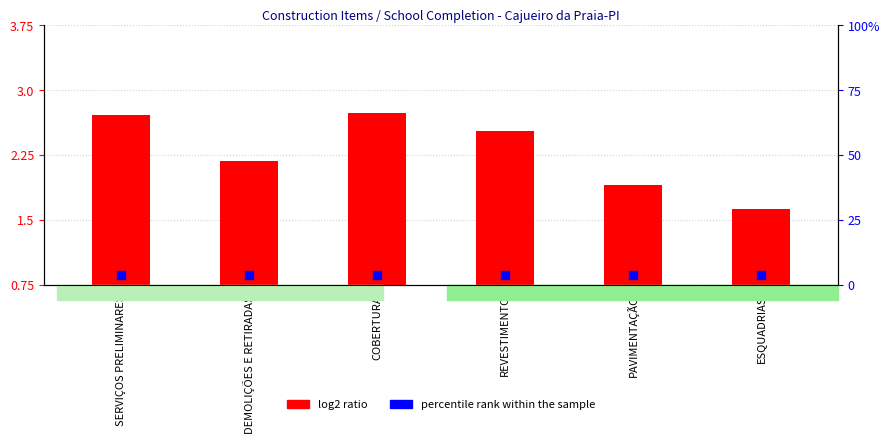

Which series reaches the minimum Y coordinate?

log2 ratio